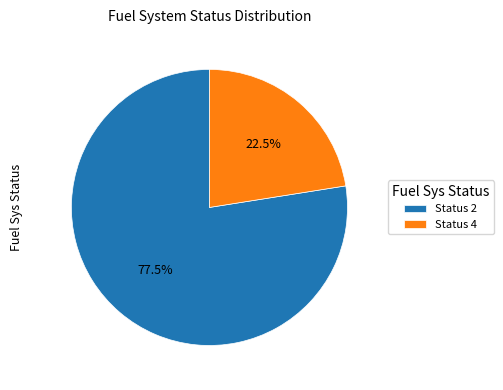

Rank the categories by value from highest to lowest.

Status 2, Status 4